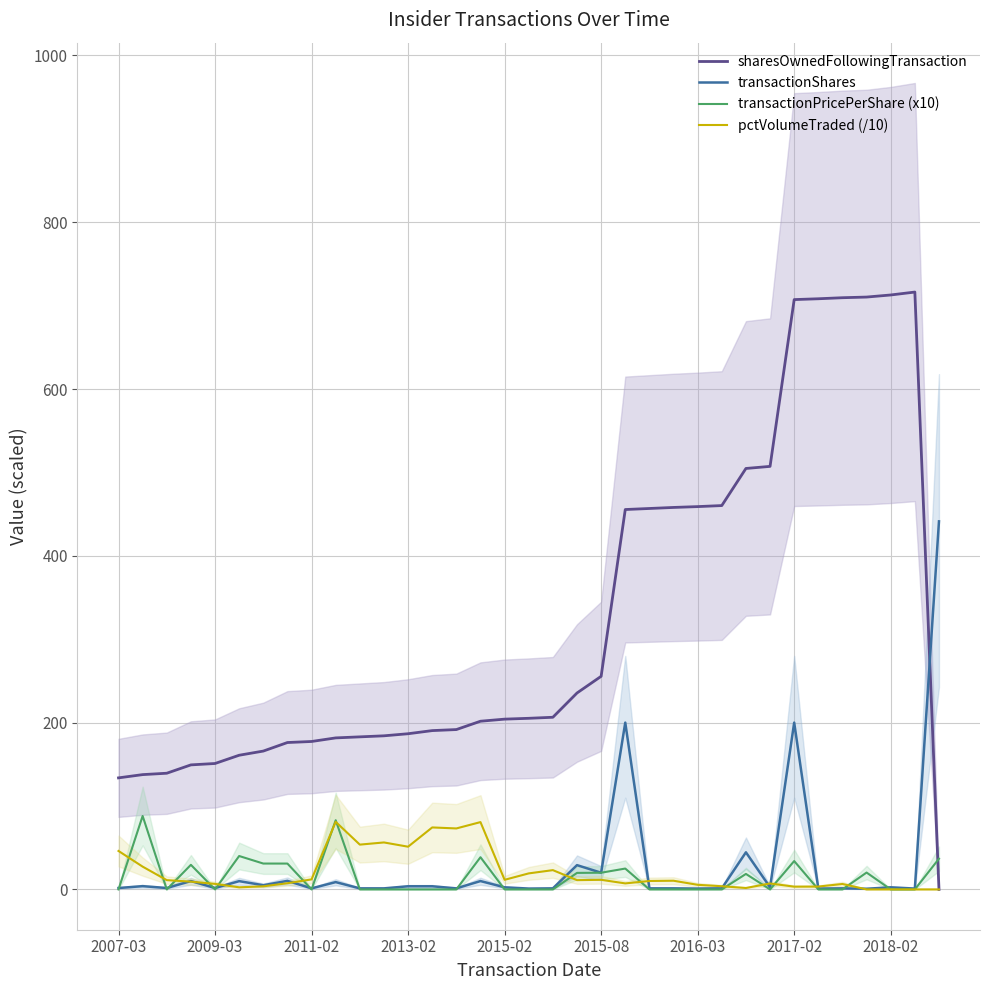

What is the maximum value shown in the chart?

716.3